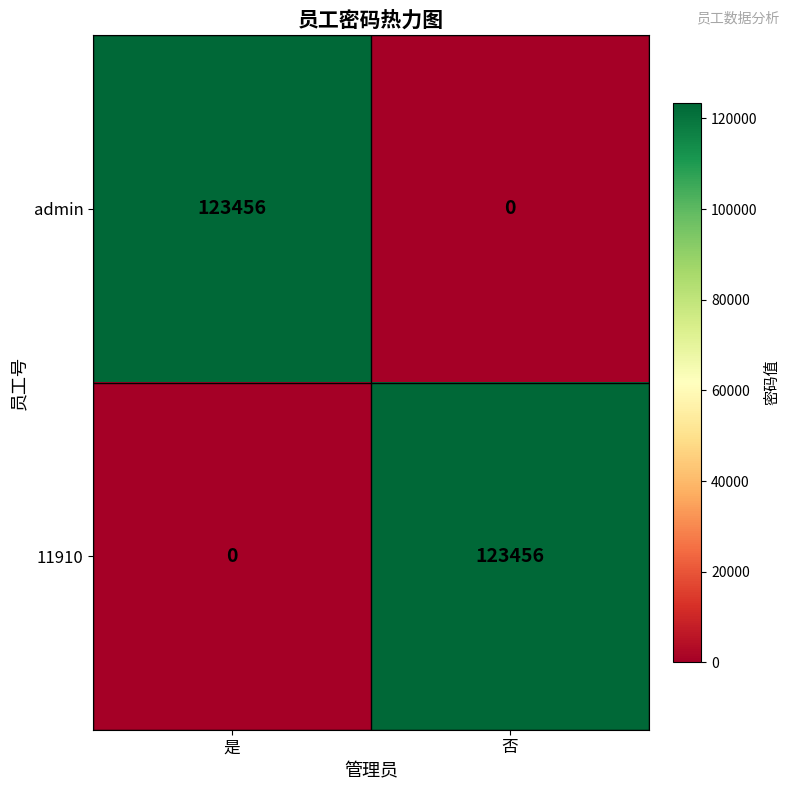

At which label is 11910 closest to 61728?

是